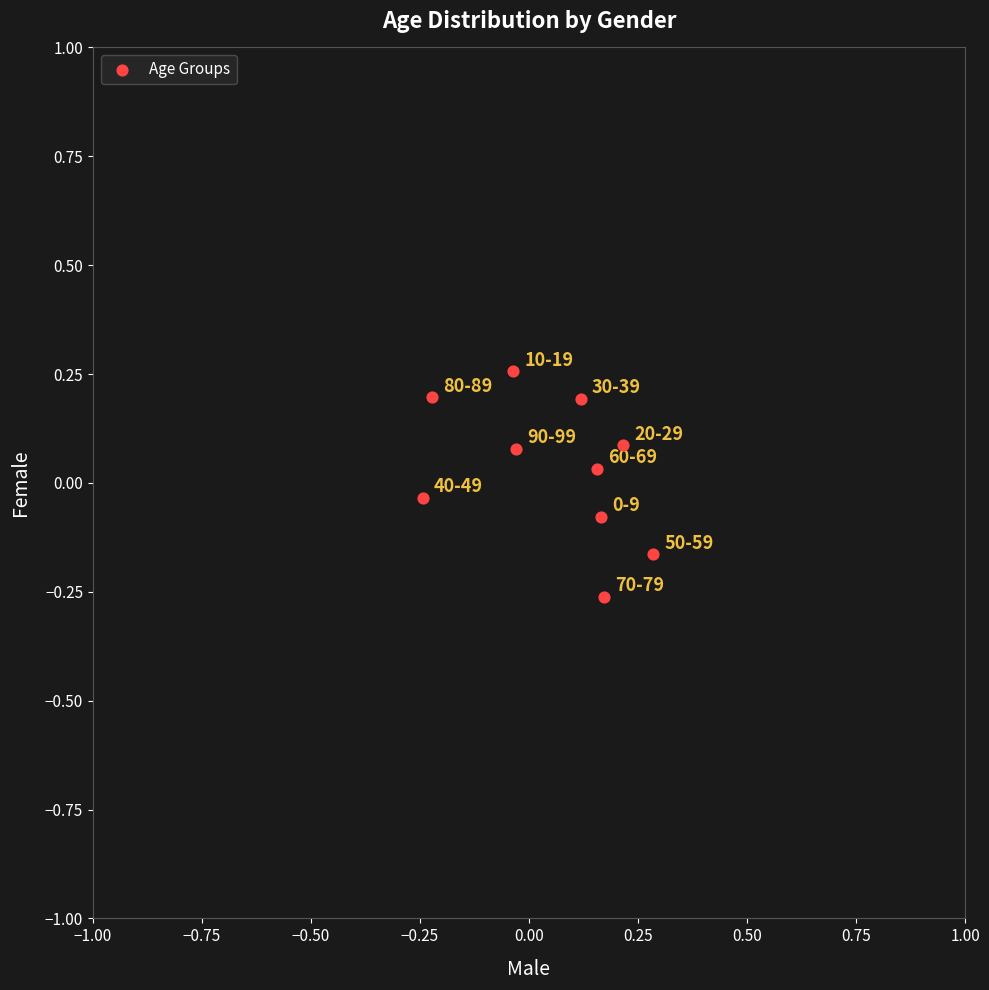

What is the range of Y values (max minus min)?

0.5